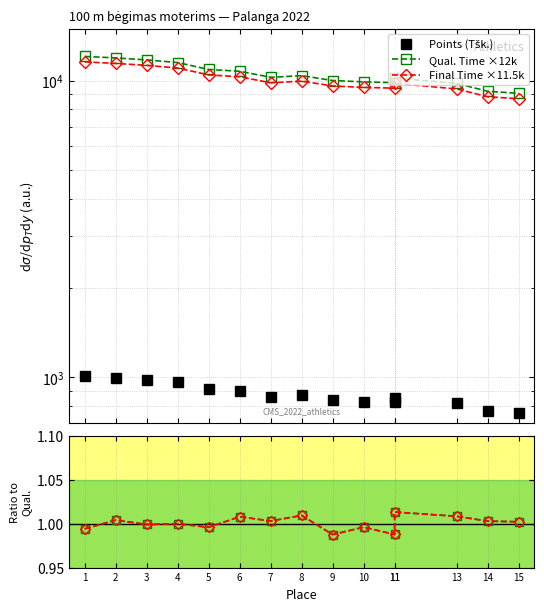

Which series has the widest spread of values?

Qual. Time ×12k